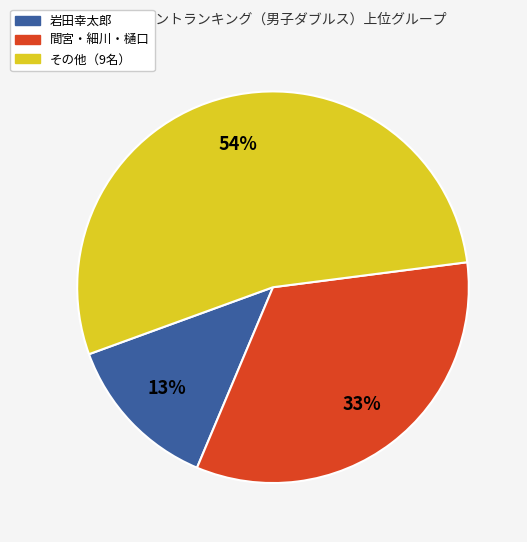

Does any single category account for the majority?

Yes